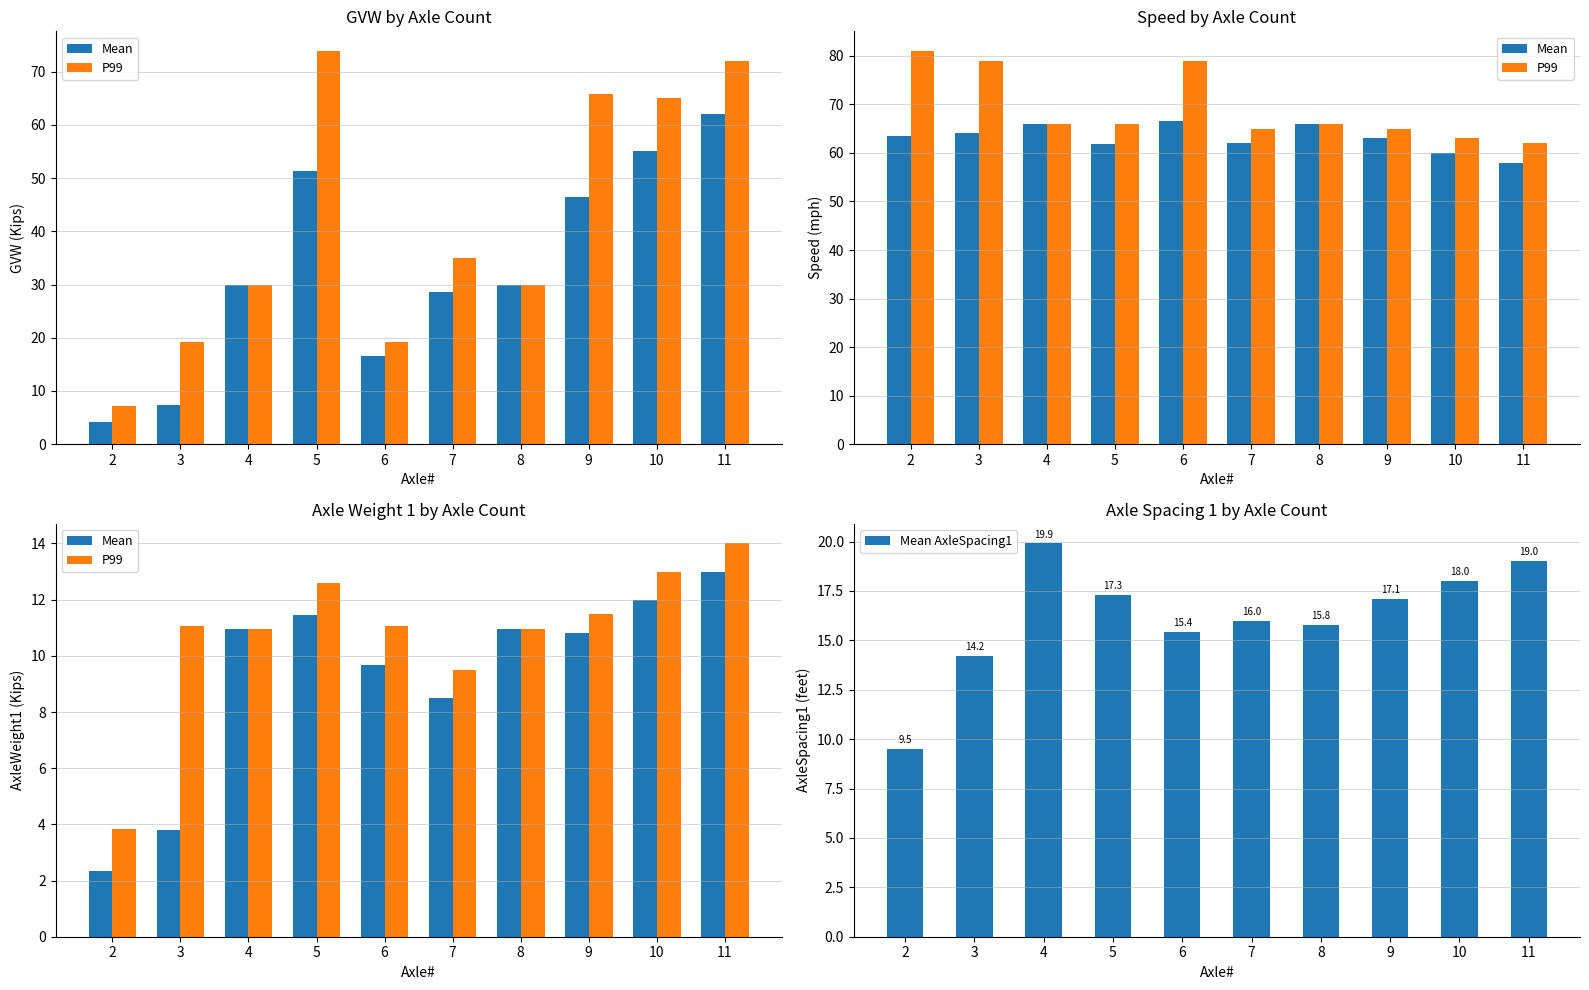

Is it true that Mean AxleSpacing1 equals 19.0 at 11?

True